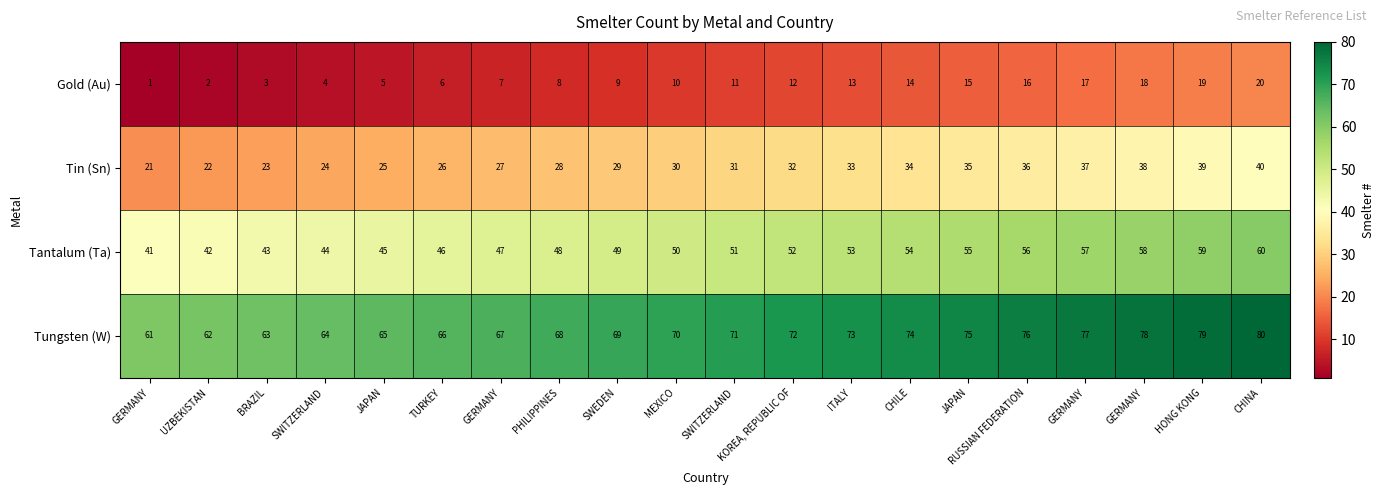

Count the number of data series in this chart.

4